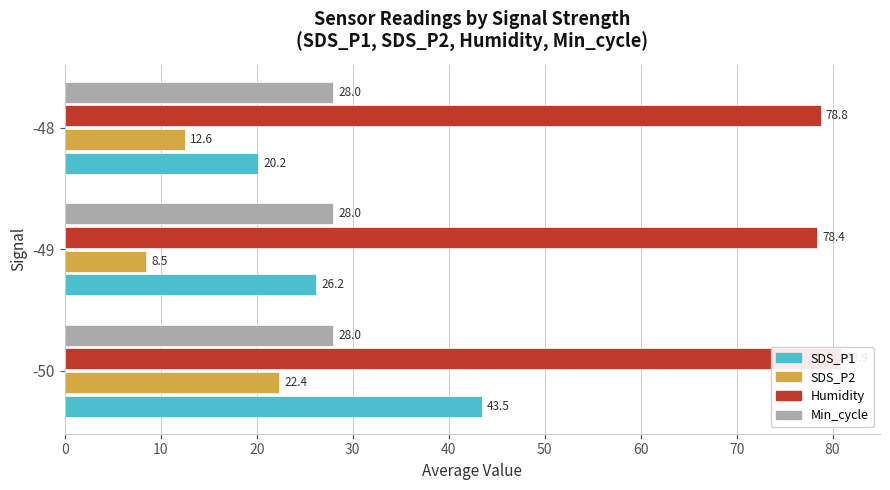

The Humidity series shows 80.9 at -50. True or false?

True